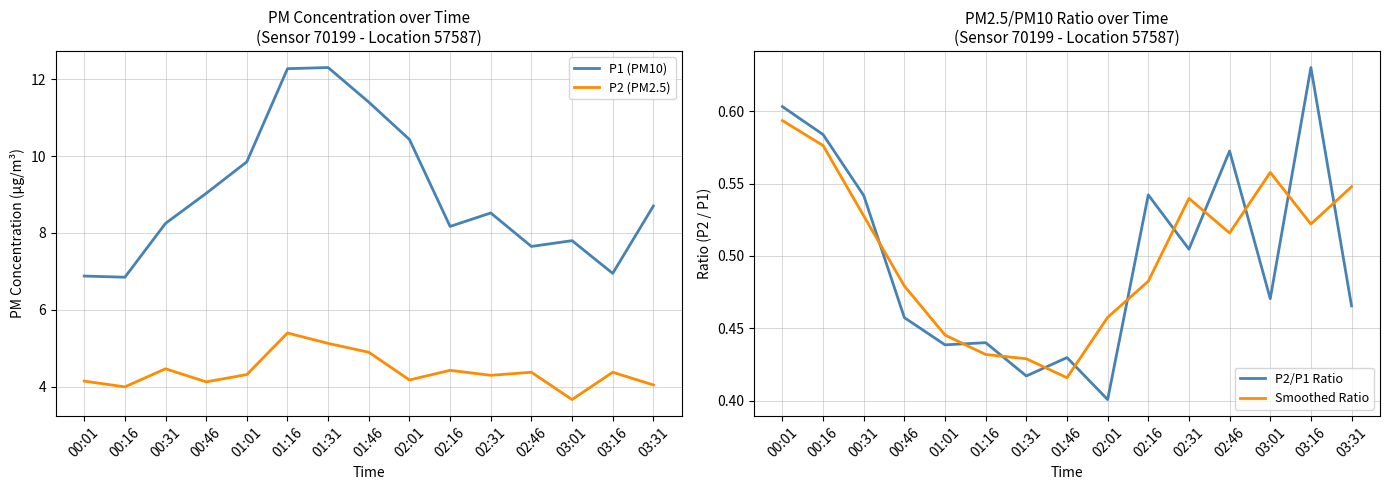

The P2 (PM2.5) series shows 2.4 at 02:31. True or false?

False